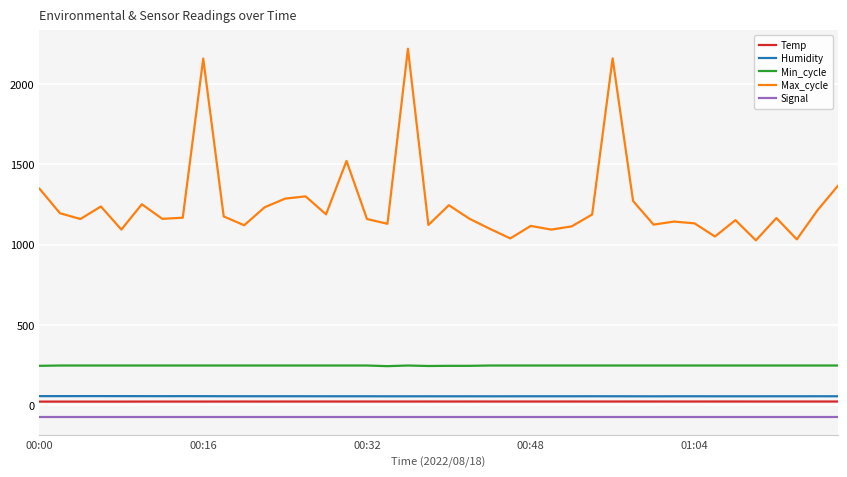

Which series has the largest total across all categories?

Max_cycle